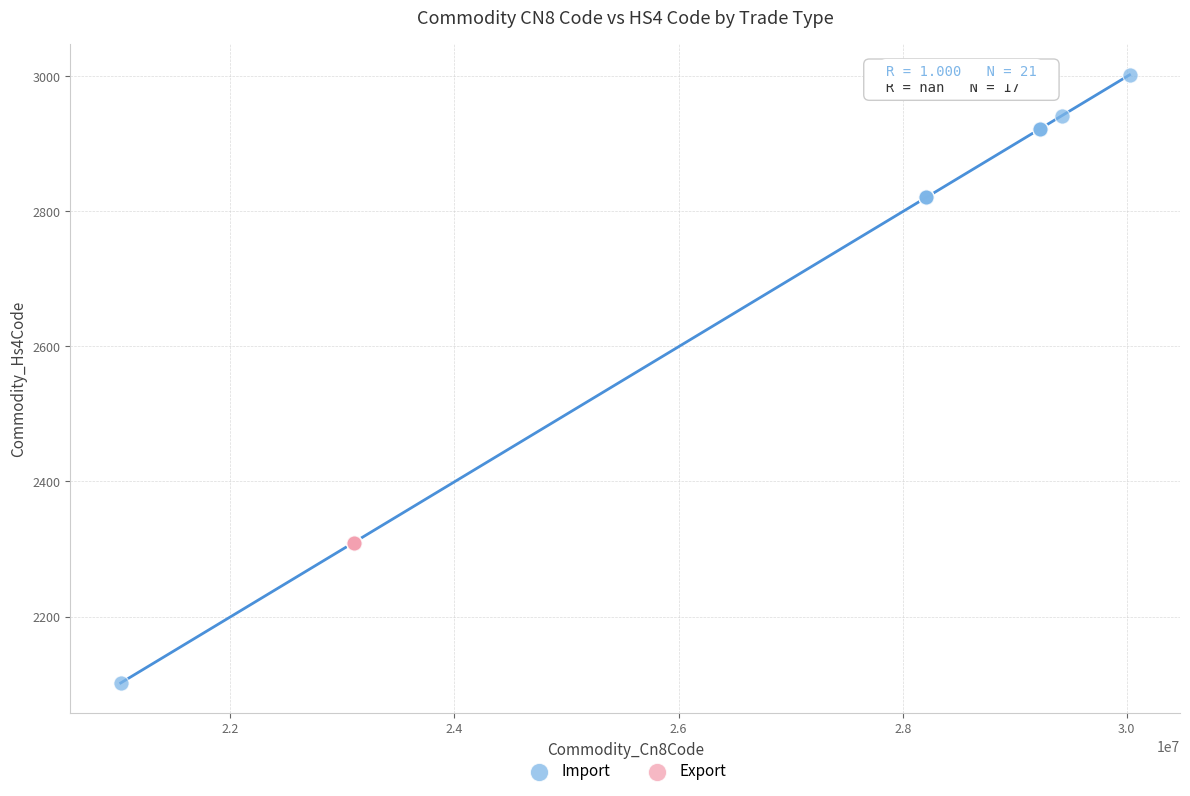

Which series contains the highest Y value?

Import